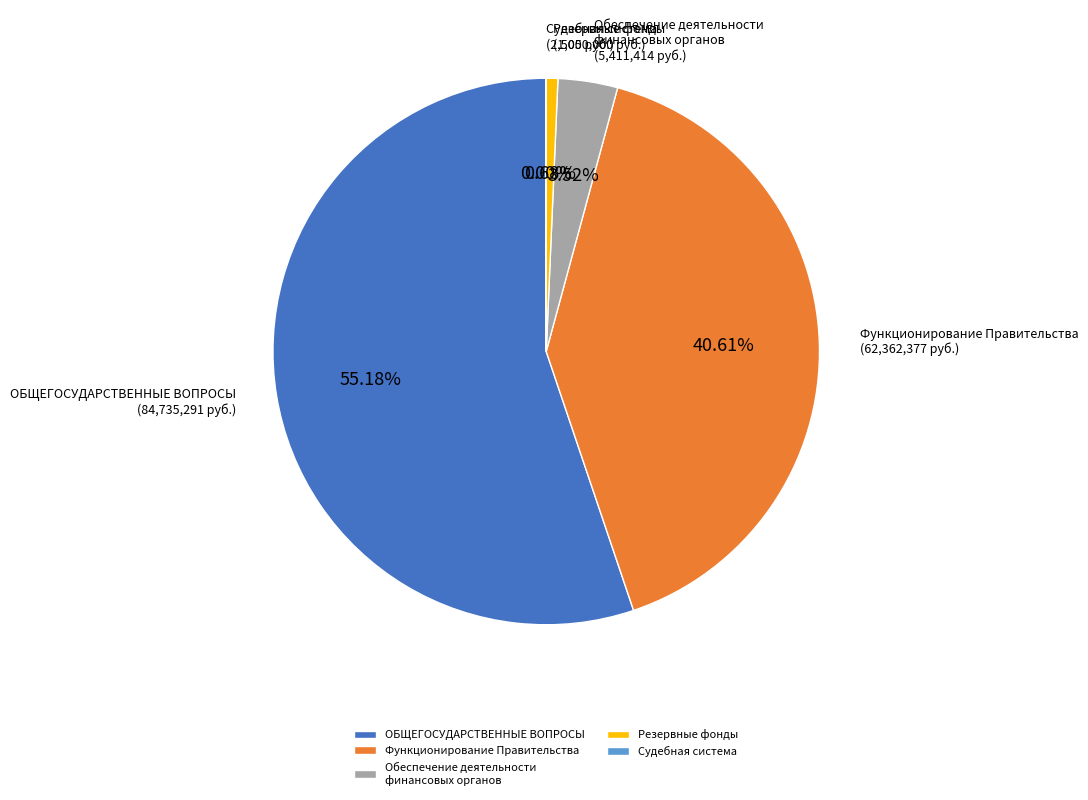

Is the sum of ОБЩЕГОСУДАРСТВЕННЫЕ ВОПРОСЫ and Резервные фонды greater than half?

Yes